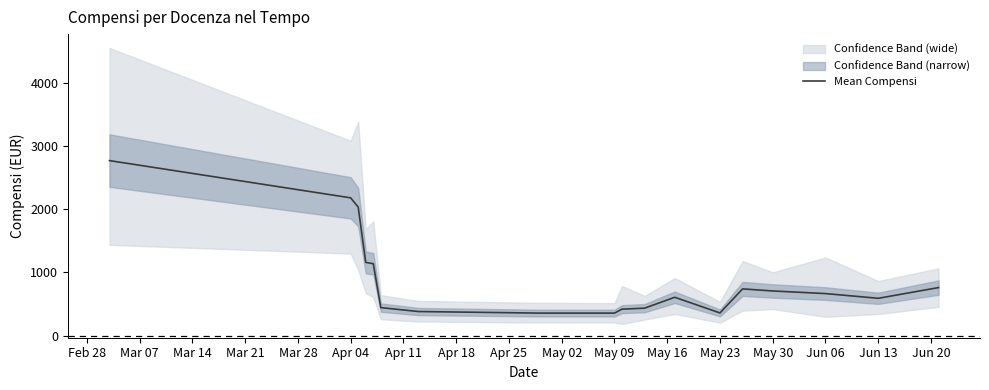

True or false: the data shows 356.7 at May 09.

True